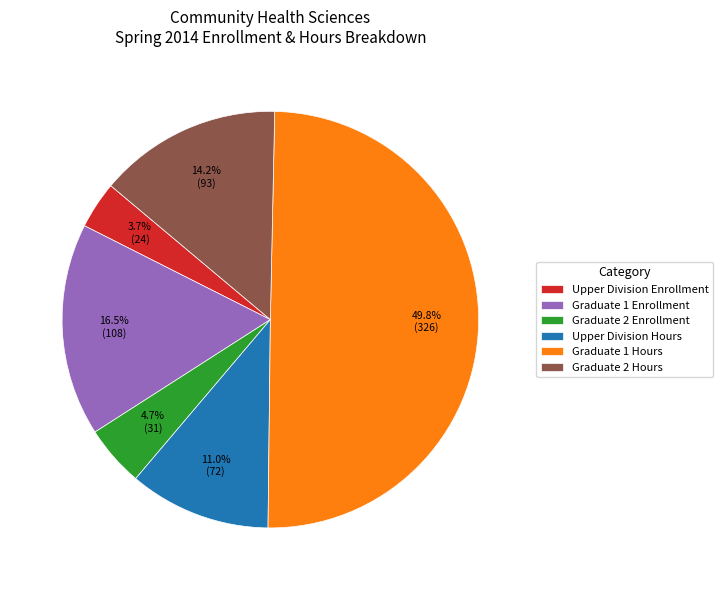

To the nearest percent, what portion does Graduate 1 Hours represent?

50%